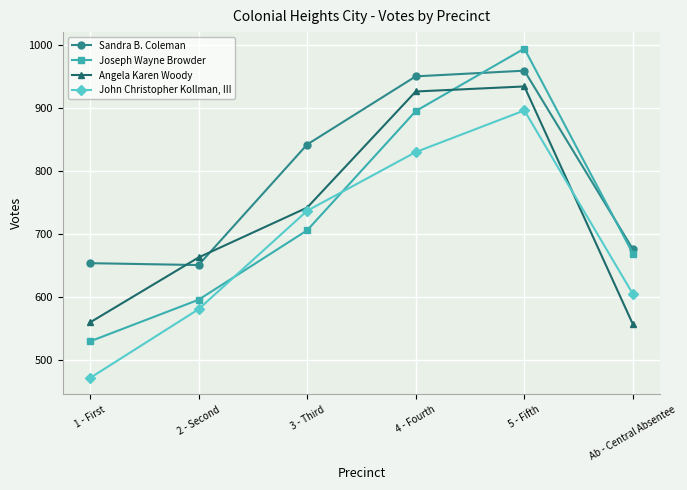

Count the number of data series in this chart.

4